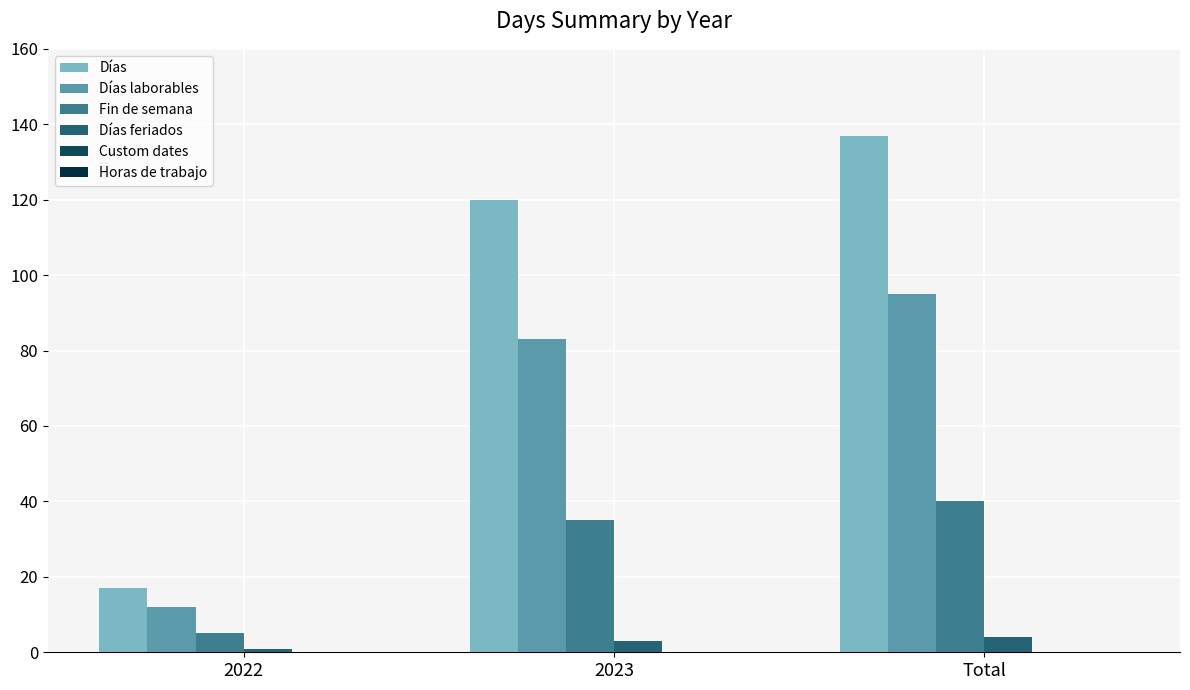

What is the difference between the maximum and minimum values in the Días feriados series?

3